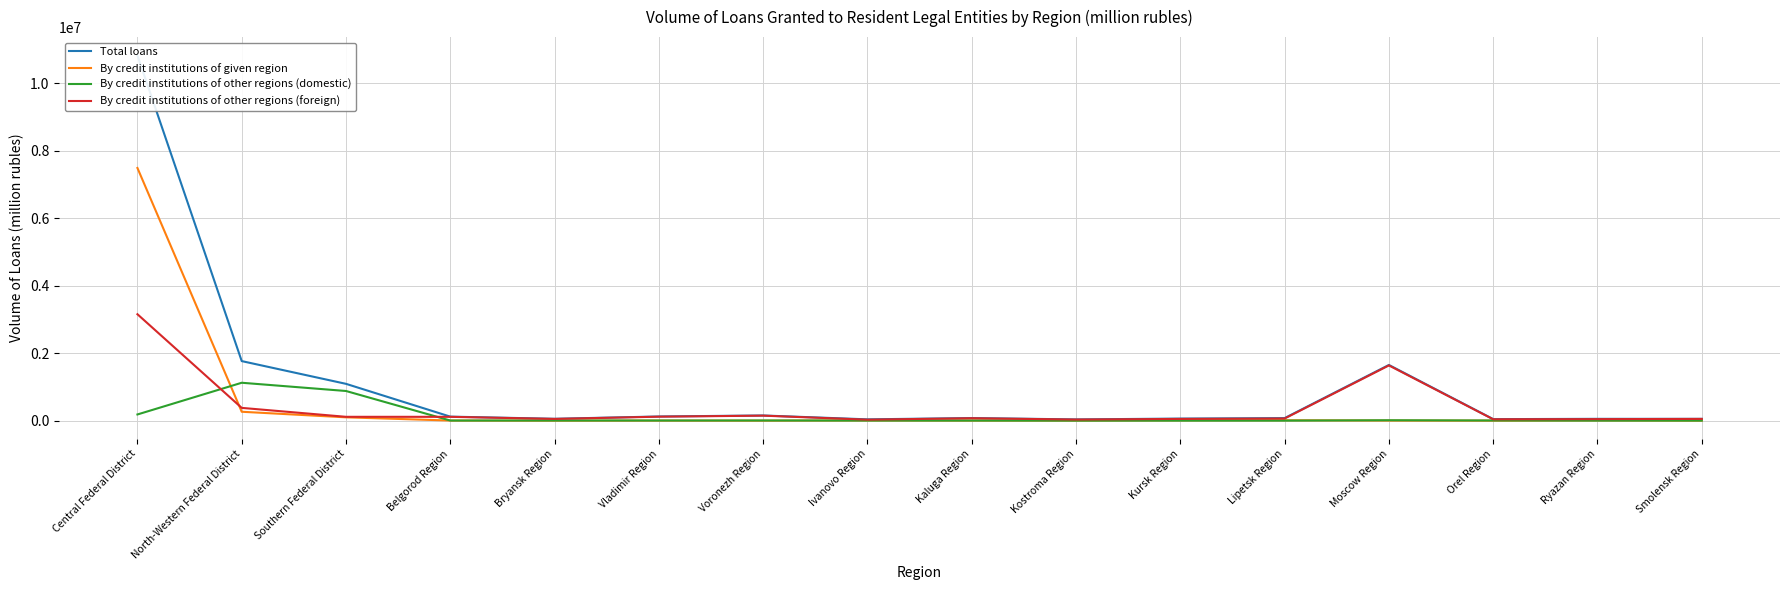

What is the sum of all By credit institutions of other regions (foreign) values?

6097719